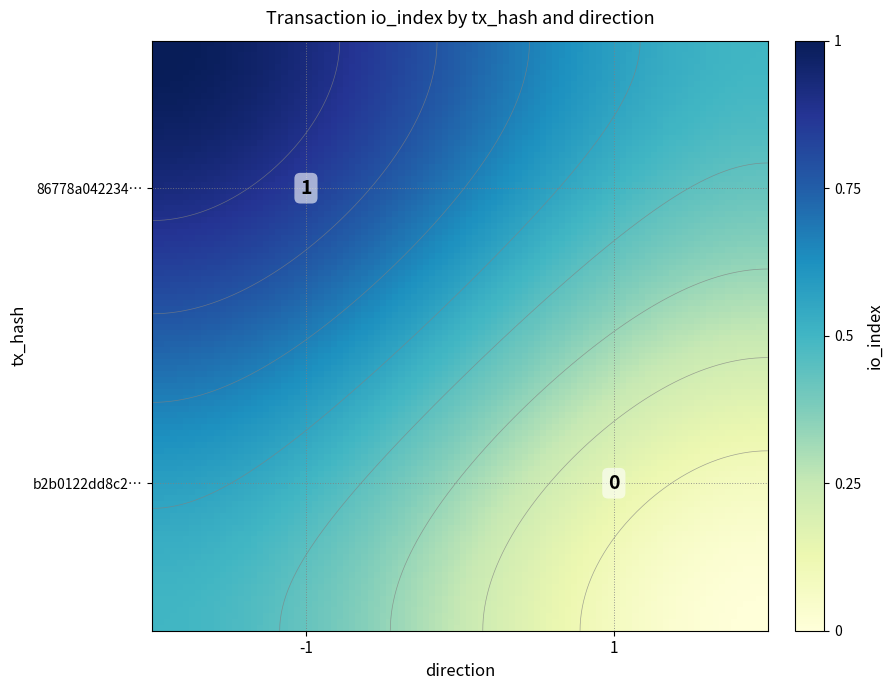

Reading left to right, transcribe all the data shown in this chart.

86778a042234d346d663f10ab99281fd69eb060: -1	1
b2b0122dd8c2ae9b2e2cf551556df1d9673c291: 1	0